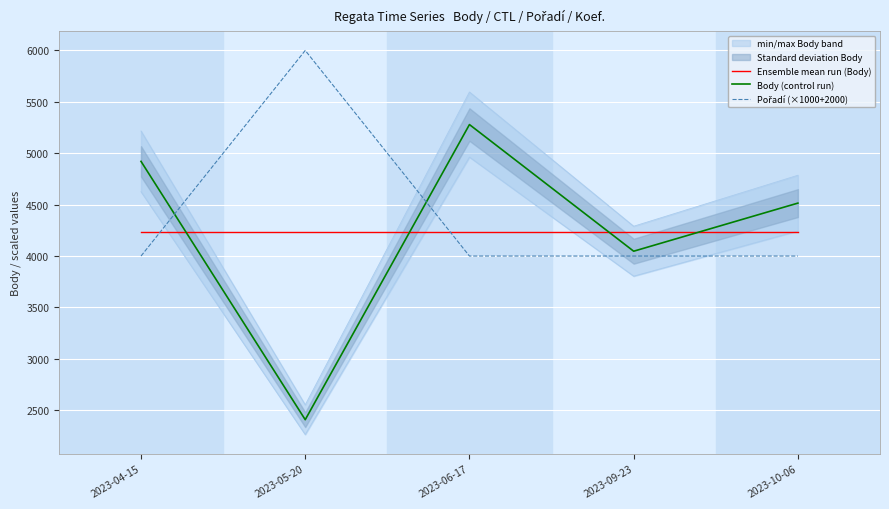

What is the approximate value of Pořadí (×1000+2000) at 2023-04-15, to the nearest 100?

4000